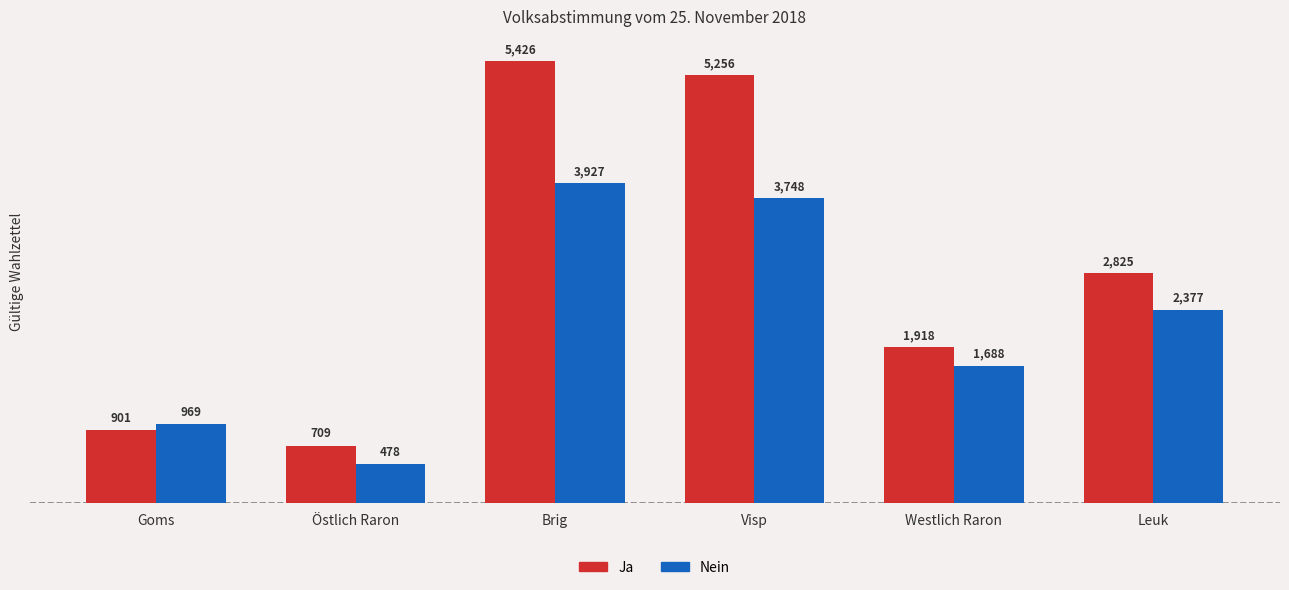

Reading right to left, what are all the values shown in this chart?

Ja: Leuk=2825	Westlich Raron=1918	Visp=5256	Brig=5426	Östlich Raron=709	Goms=901
Nein: Leuk=2377	Westlich Raron=1688	Visp=3748	Brig=3927	Östlich Raron=478	Goms=969